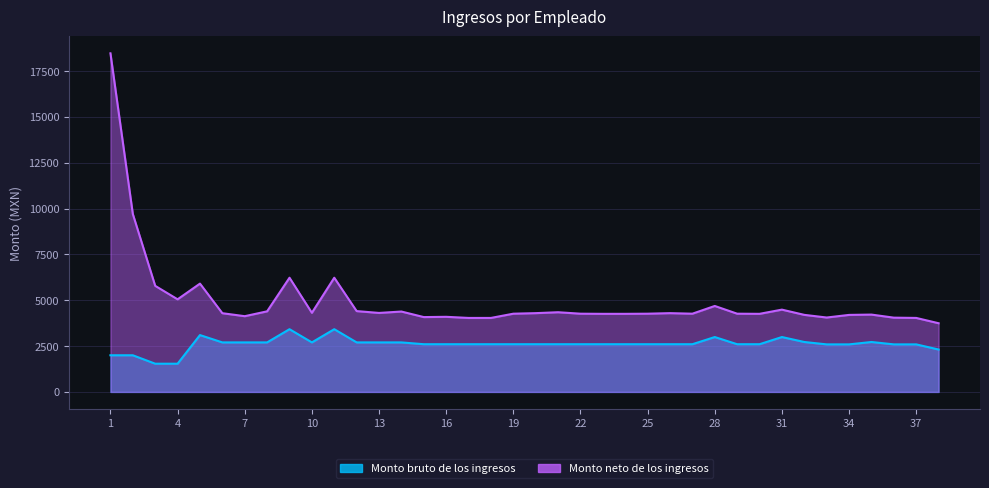

At which label is Monto bruto de los ingresos closest to 2481?

33